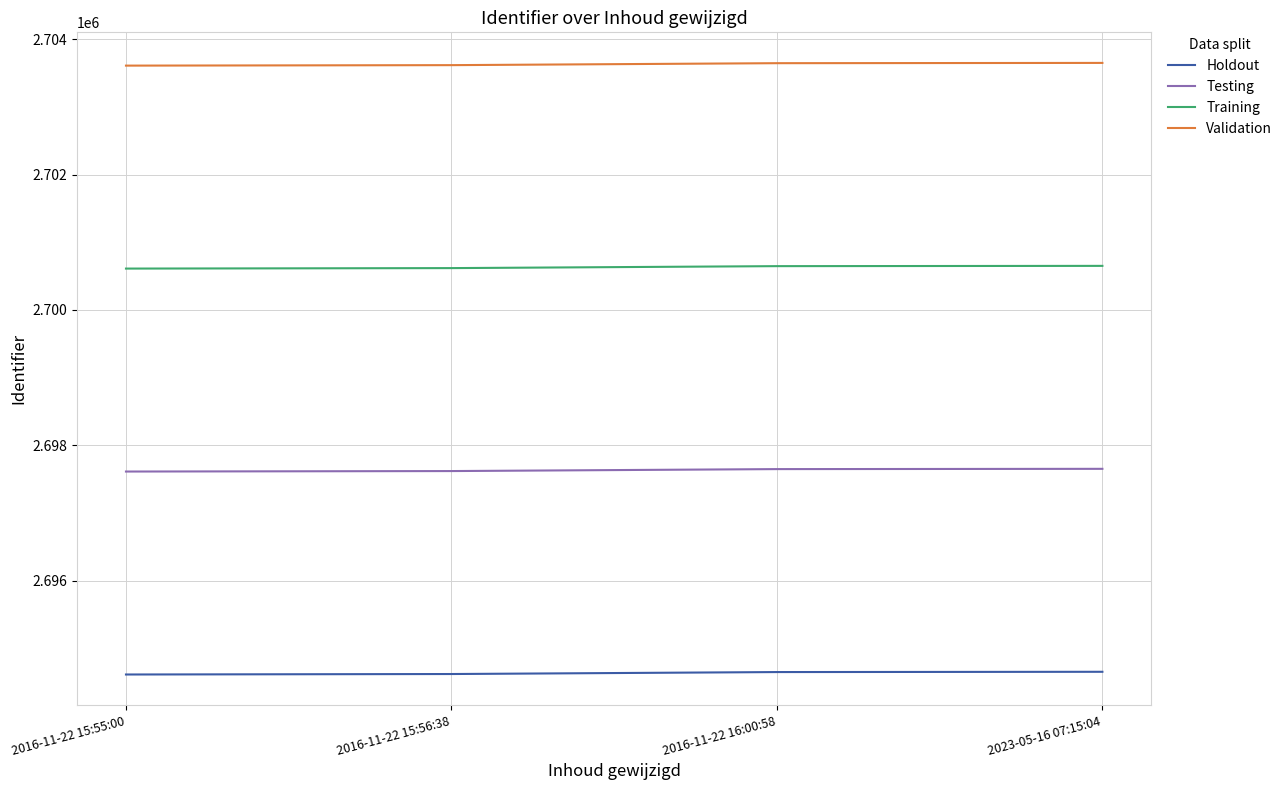

Count the Validation values in the range 2703619 to 2703652.

3